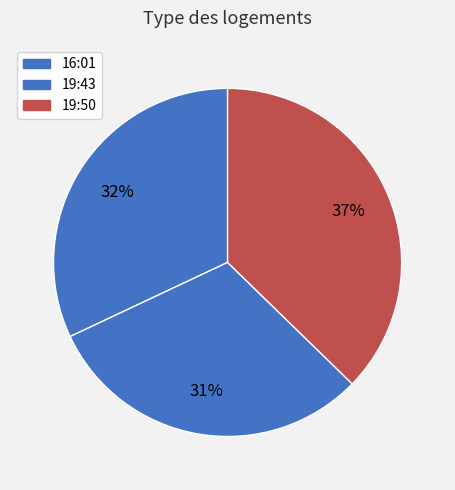

How many slices are in this pie chart?

3